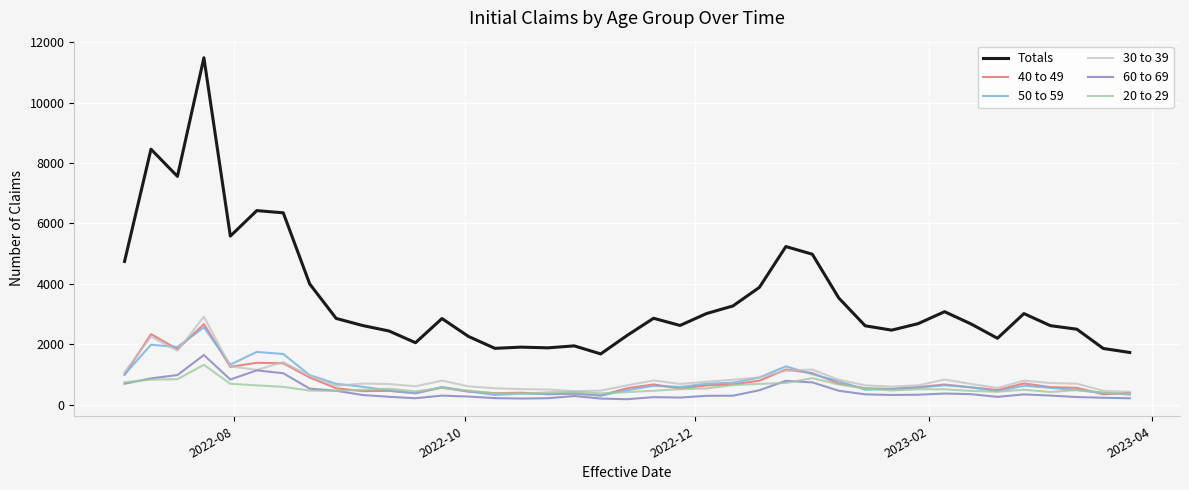

List the series in order of their peak value, lowest first.

20 to 29, 60 to 69, 50 to 59, 40 to 49, 30 to 39, Totals